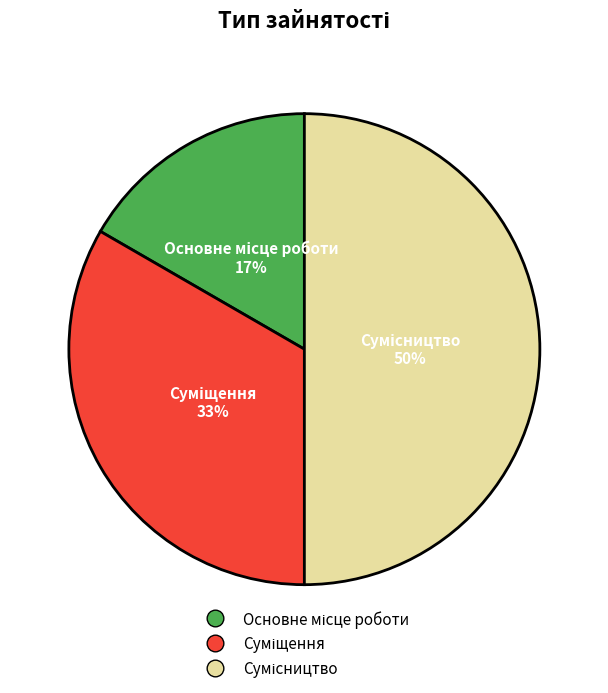

To the nearest percent, what is the average slice percentage?

33%